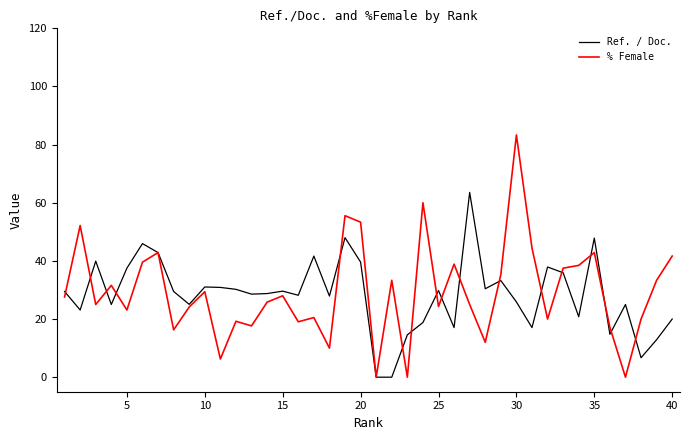

At how many categories does at least one series exceed 1?

39